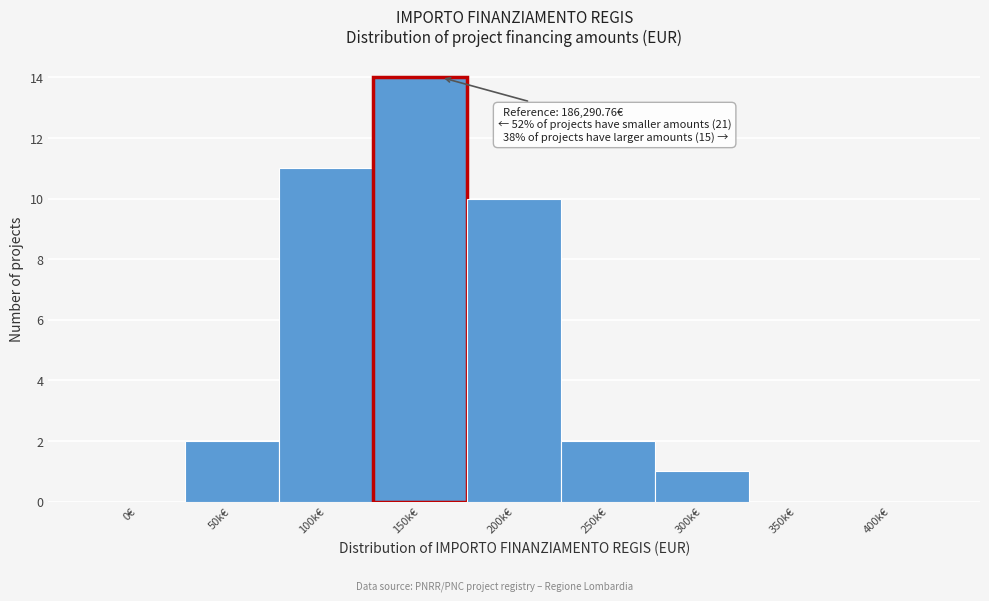

Reading left to right, what are all the values shown in this chart?

0€=0	50k€=2	100k€=11	150k€=14	200k€=10	250k€=2	300k€=1	350k€=0	400k€=0